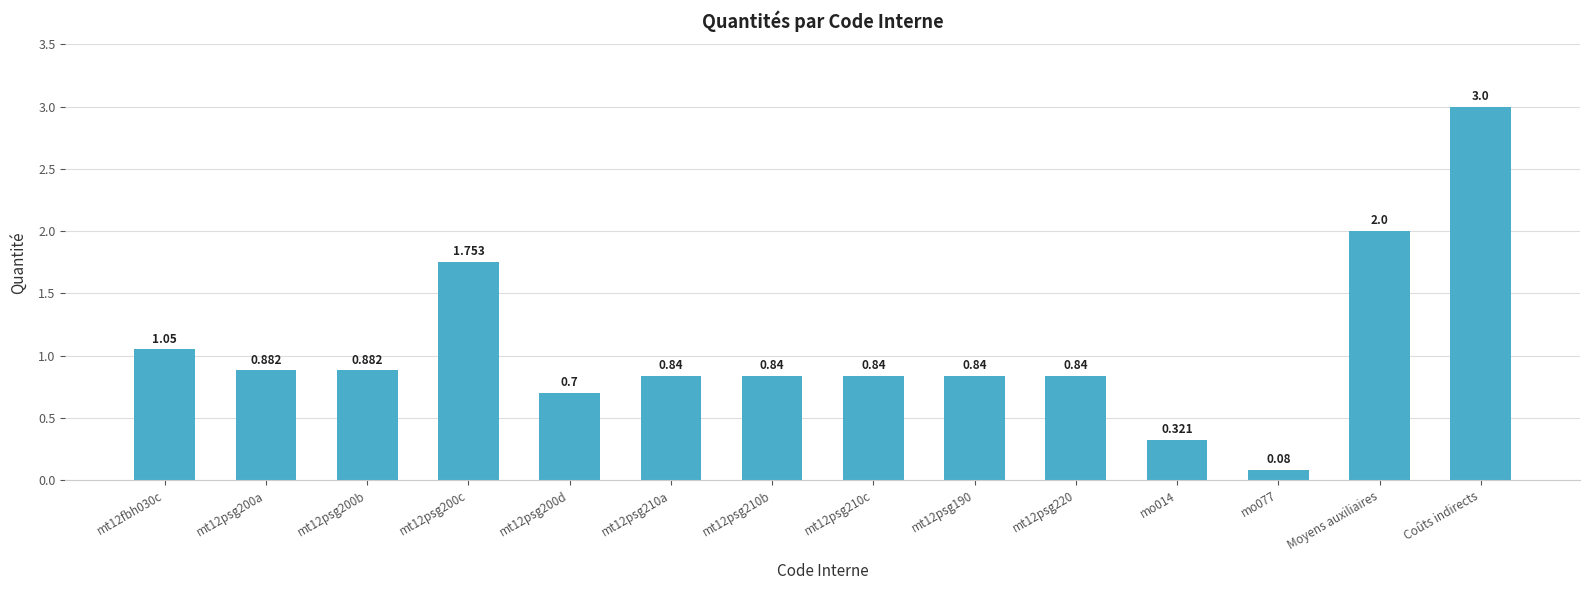

Which category has the highest value across all series?

Coûts indirects